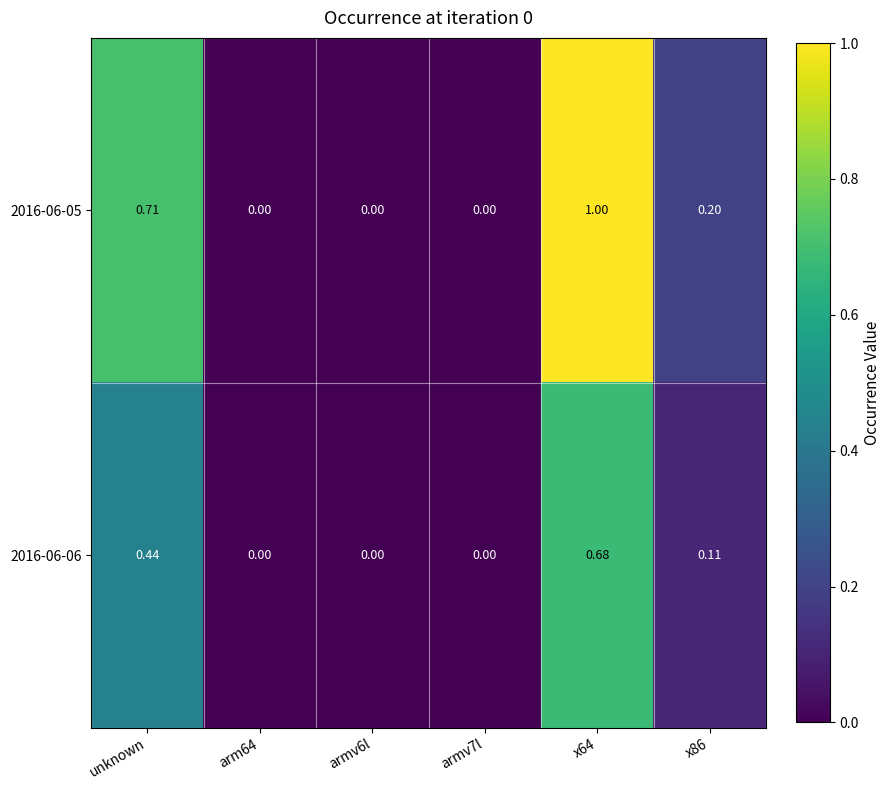

List the series in order of their peak value, highest first.

2016-06-05, 2016-06-06